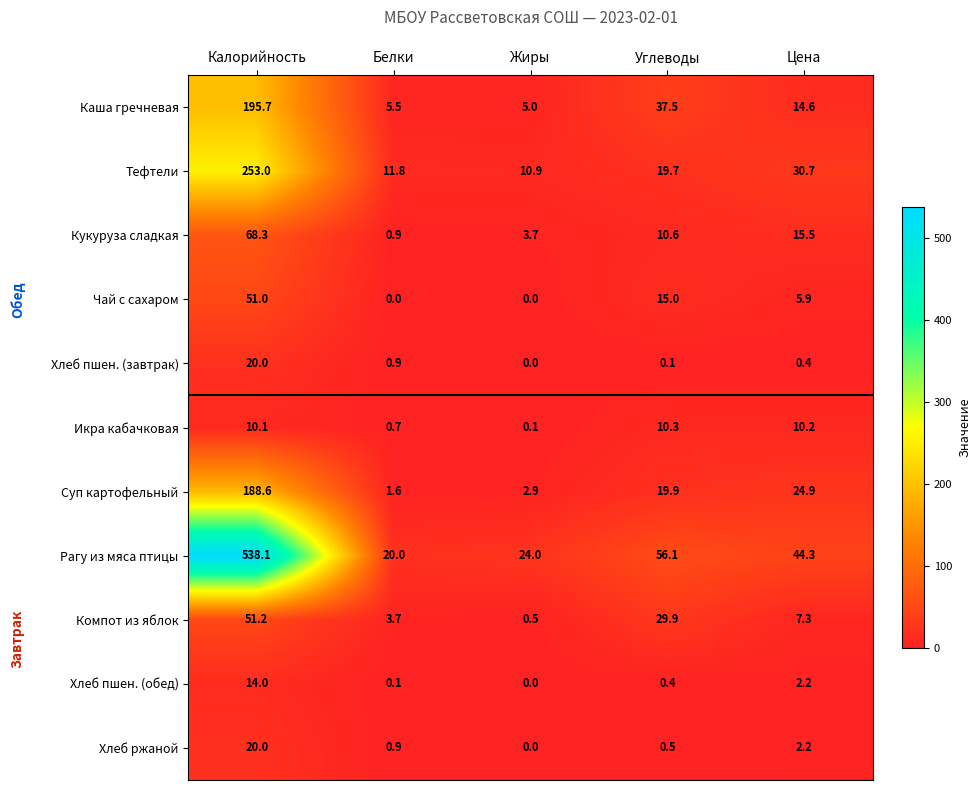

How many Чай с сахаром values are between 0 and 15?

4